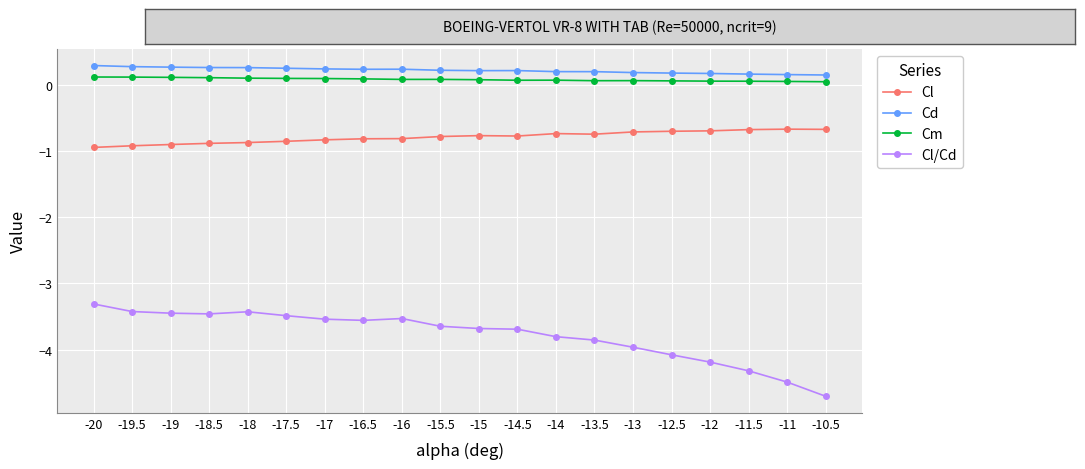

Which series has the widest spread of values?

Cl/Cd